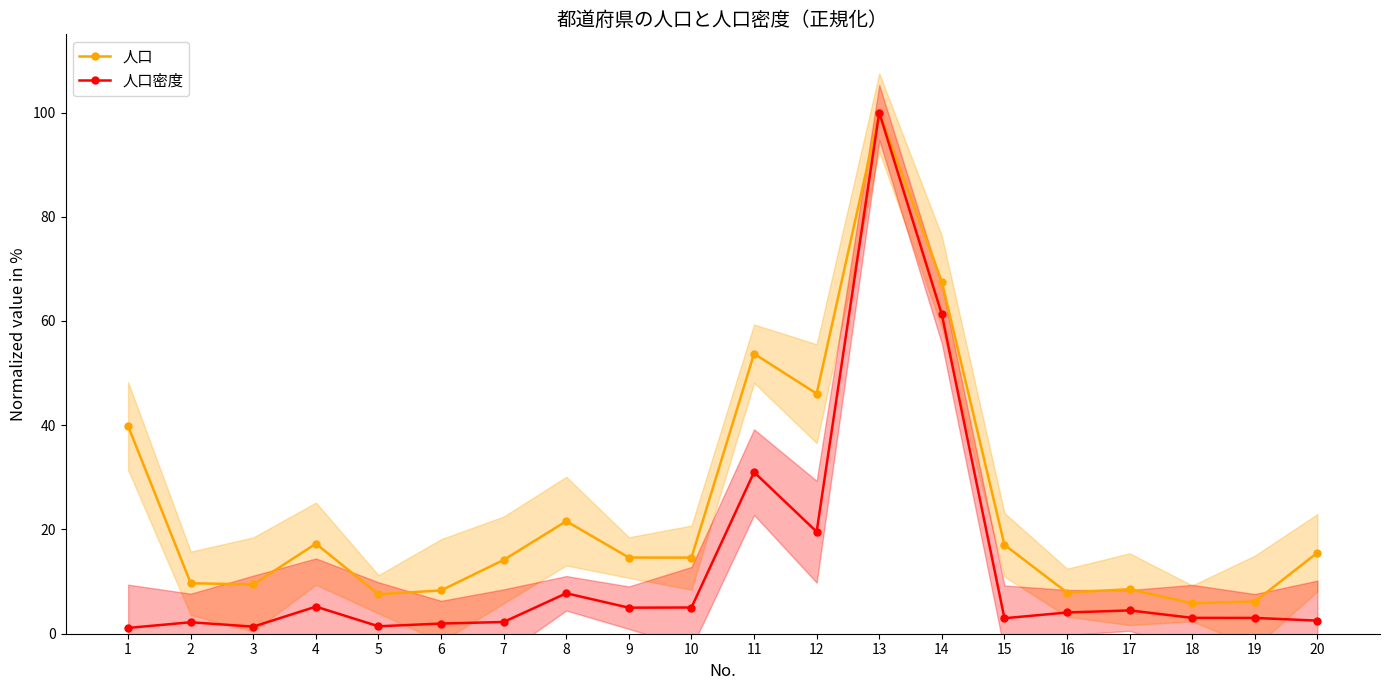

Which has a higher value, 2 or 9?

9